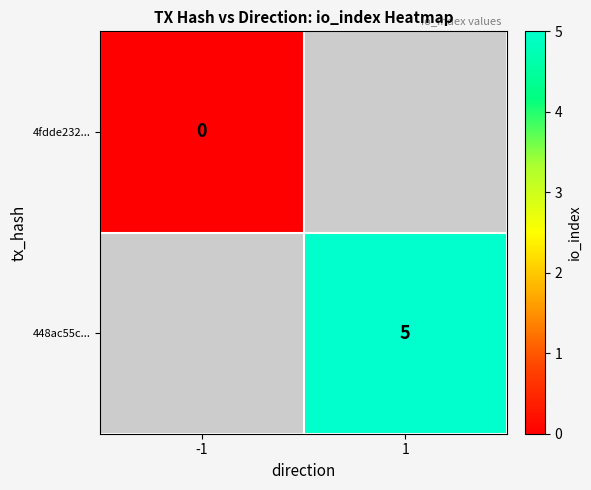

The 448ac55c... series shows 8 at 1. True or false?

False